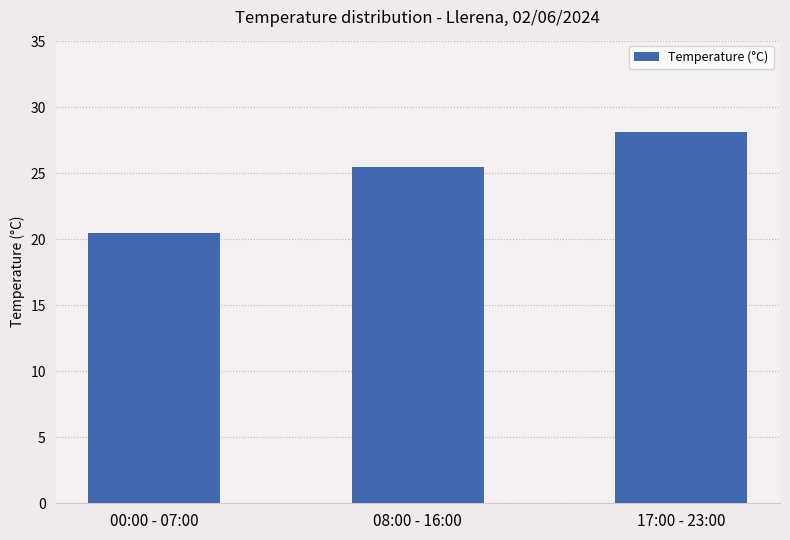

What position from the right is 00:00 - 07:00?

3